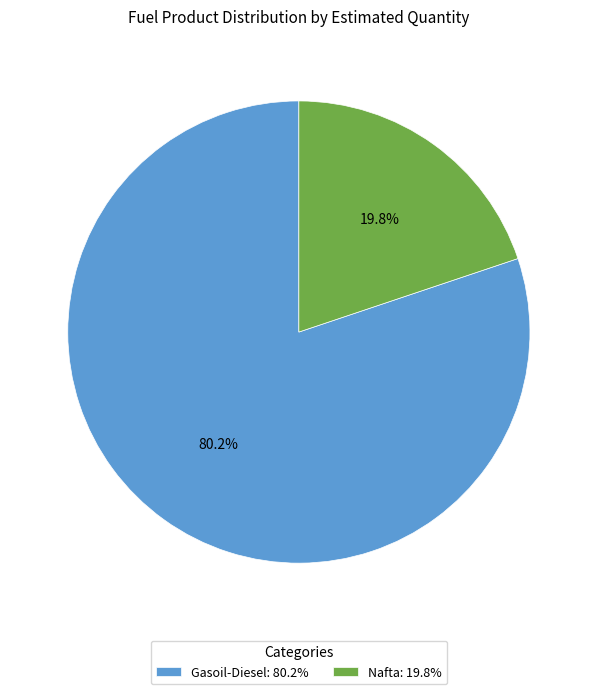

To the nearest percent, what portion does Gasoil-Diesel represent?

80%